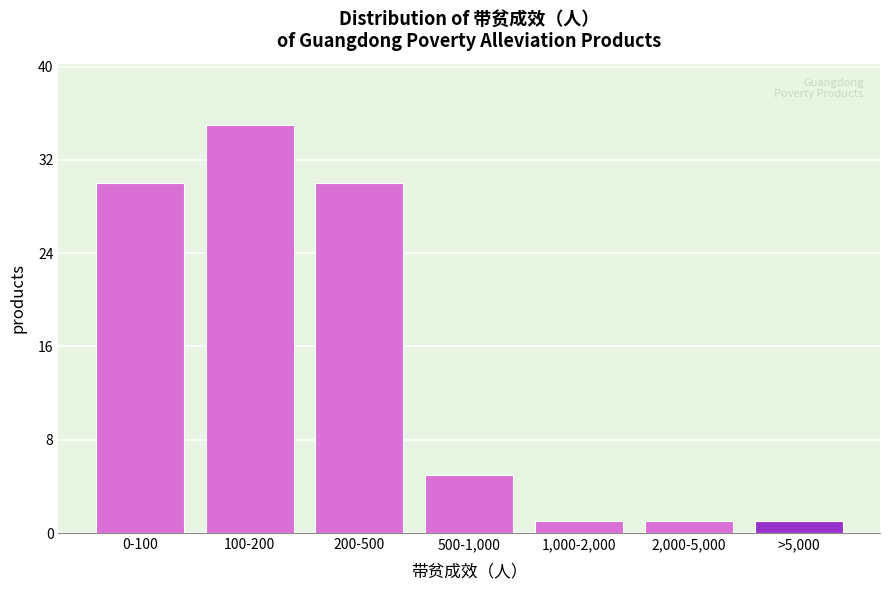

Reading right to left, transcribe all the data shown in this chart.

>5,000=1	2,000-5,000=1	1,000-2,000=1	500-1,000=5	200-500=30	100-200=35	0-100=30